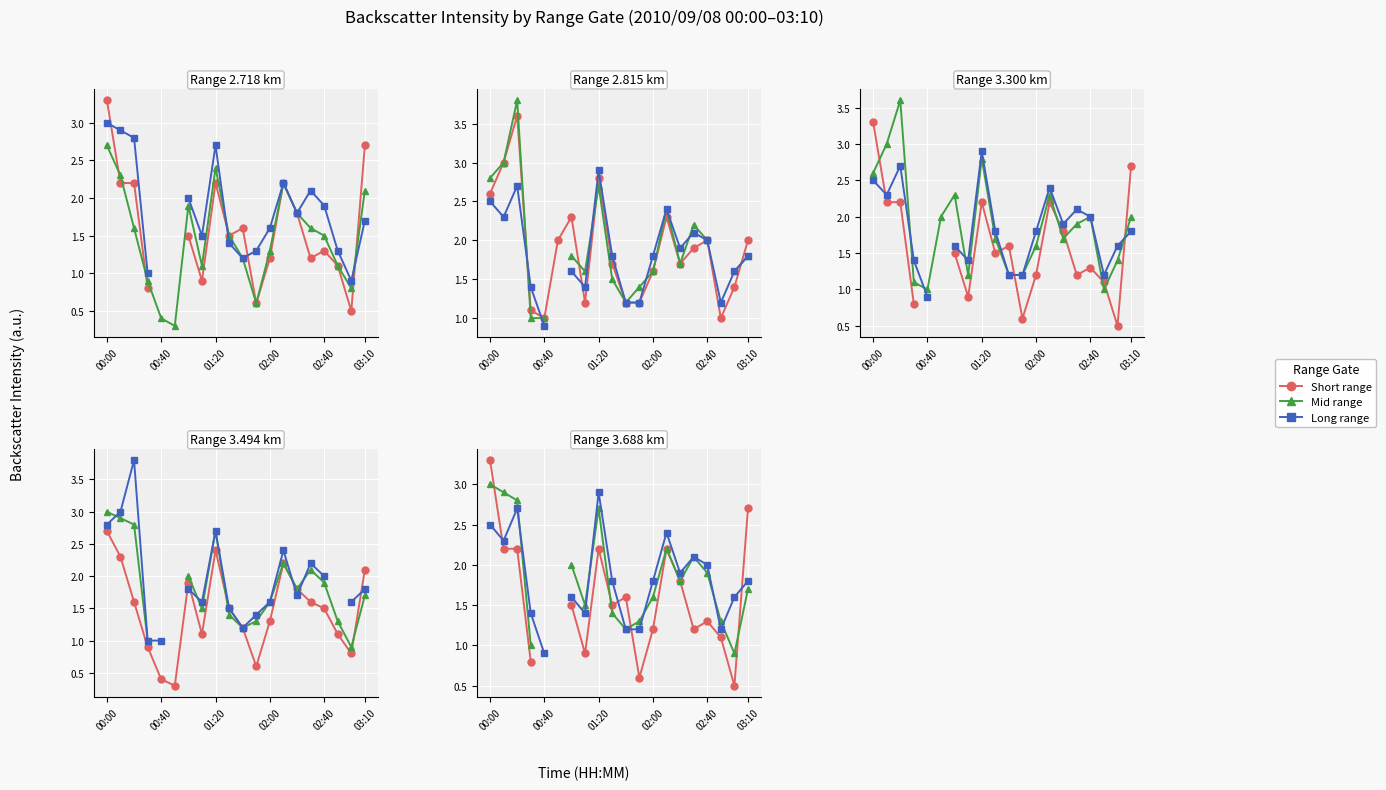

Which series changed the most between 03:10 and 7?

2.815 km